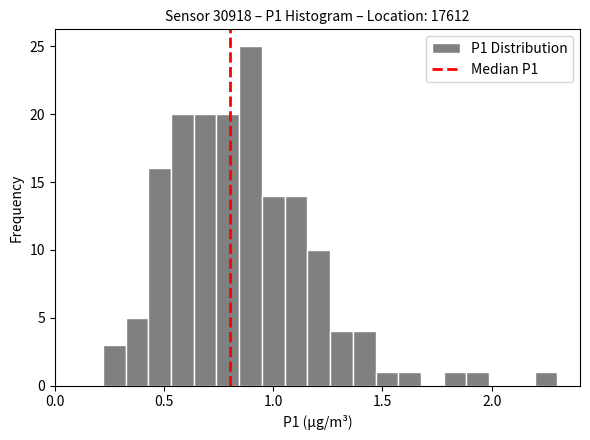

Around what value on the x-axis is the tallest bar? Give the approximate position of its centre, as read against the axis.

0.90